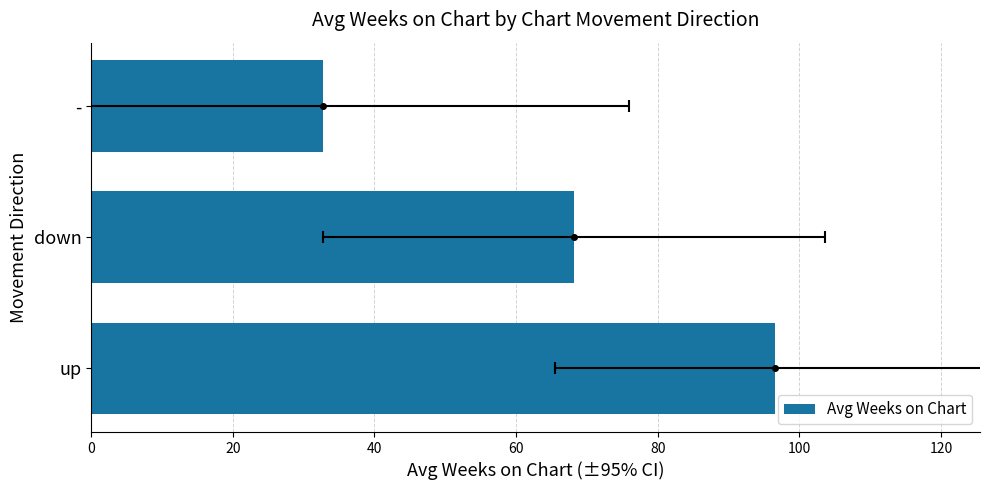

Is it true that the value at up is 126.1?

False